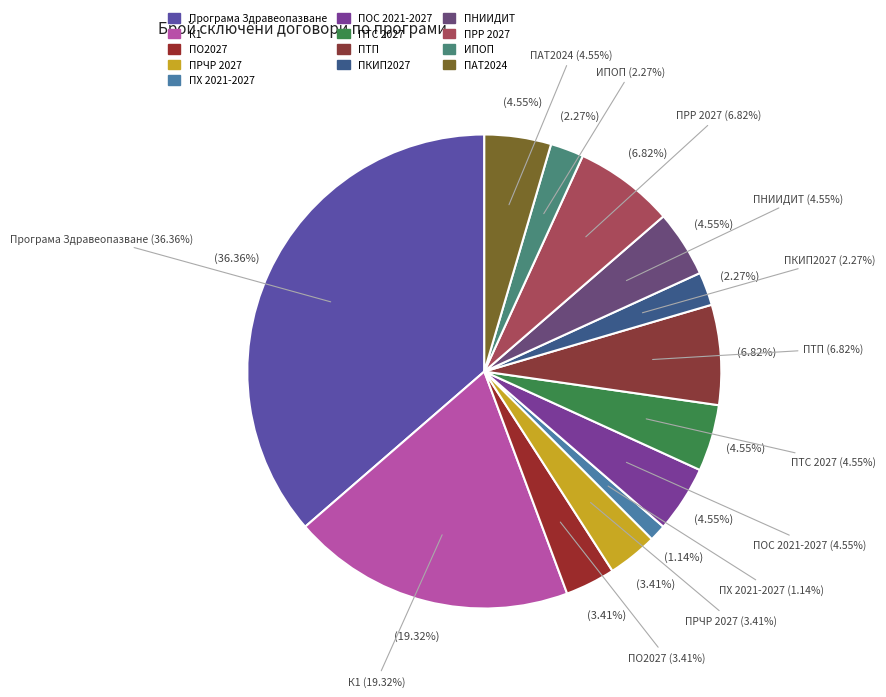

What is the change in value from Програма Здравеопазване to ПРЧР 2027?

-29